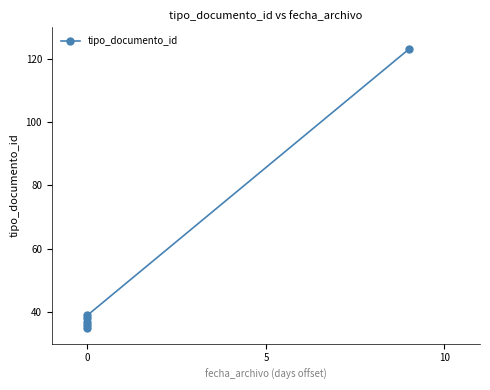

Is it true that the value at 0 is 36?

True